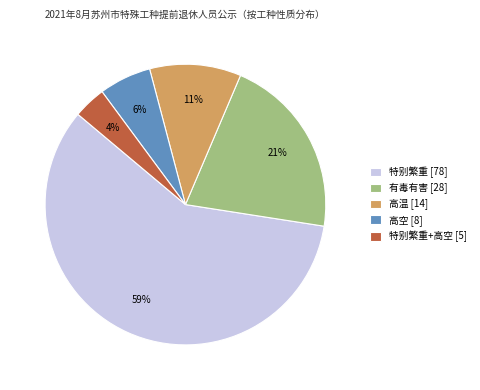

To the nearest percent, what is the average slice percentage?

20%